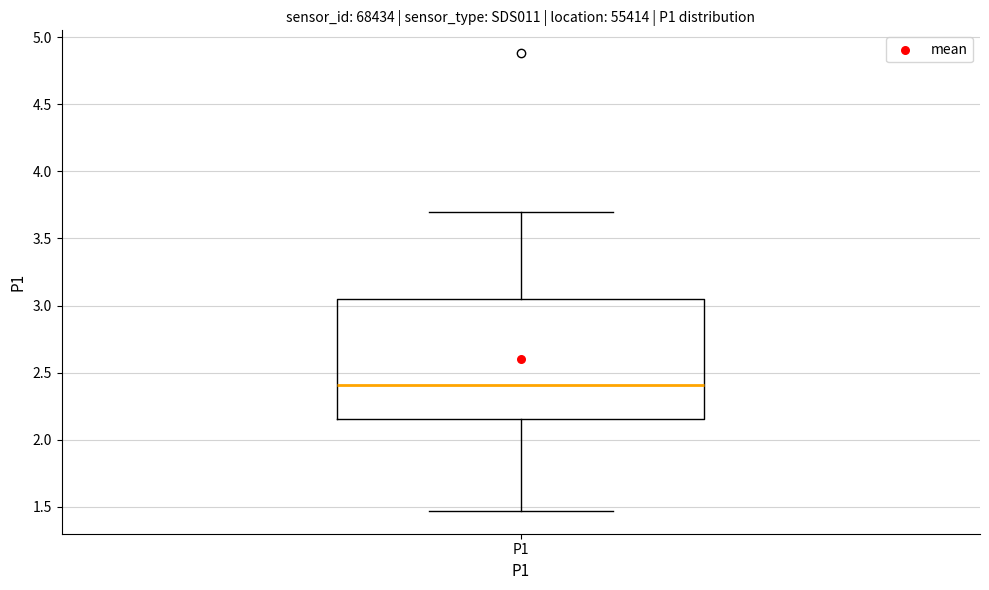

Transcribe this box plot: give where the median line is, the range the box spans, and where the two whiskers end, as read against the y-axis. The values are not printed on the chart, so give them approximately, as read against the axis.

median 2.40, box 2.15 to 3.05, whiskers 1.45 to 3.70